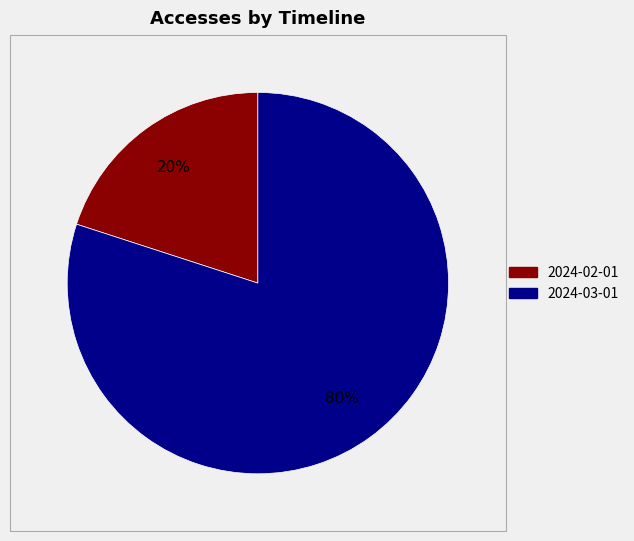

Rank the categories by value from lowest to highest.

2024-02-01, 2024-03-01